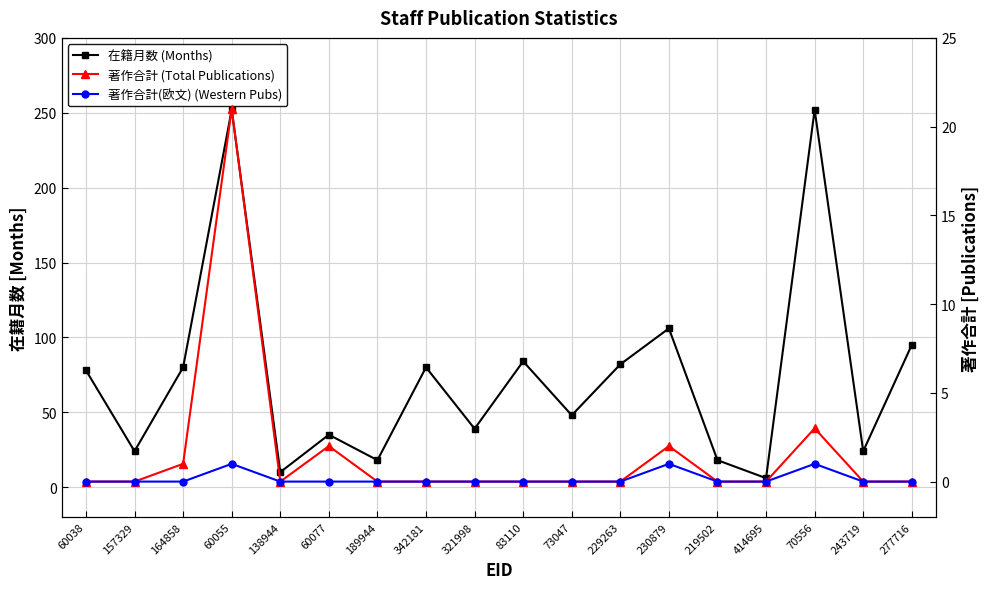

True or false: 在籍月数 (Months) has a value of 80 at 164858.

True